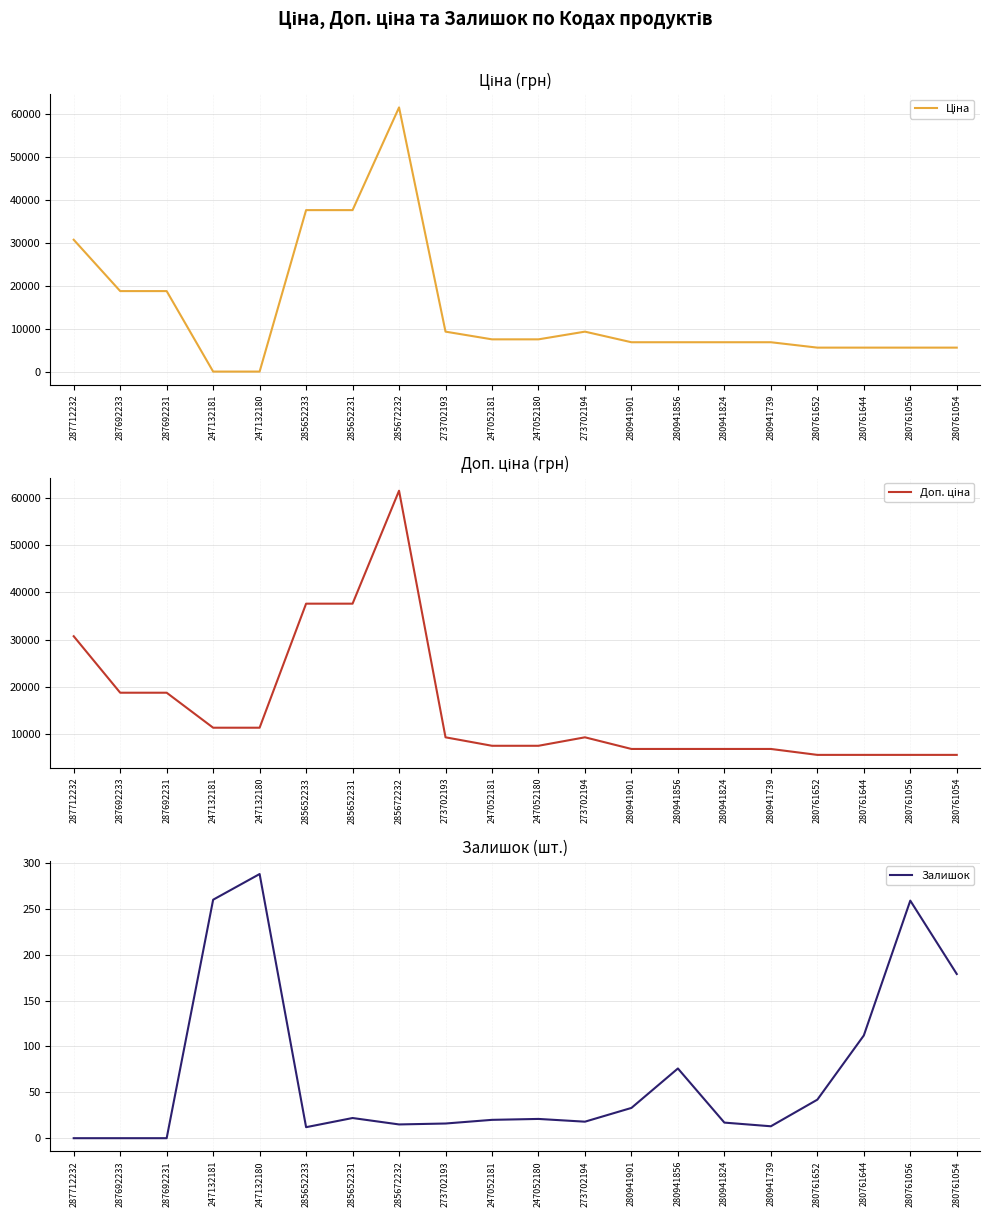

Which series has the largest total across all categories?

Доп. ціна